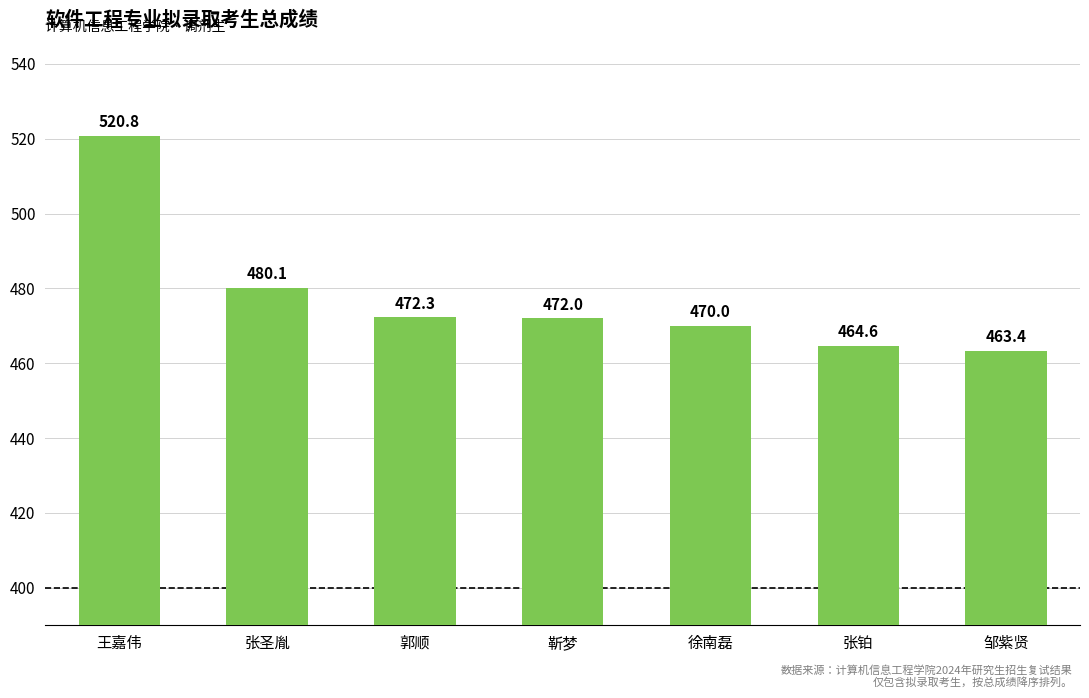

List the labels in order of value, smallest first.

邹紫贤, 张铂, 徐南磊, 靳梦, 郭顺, 张圣胤, 王嘉伟